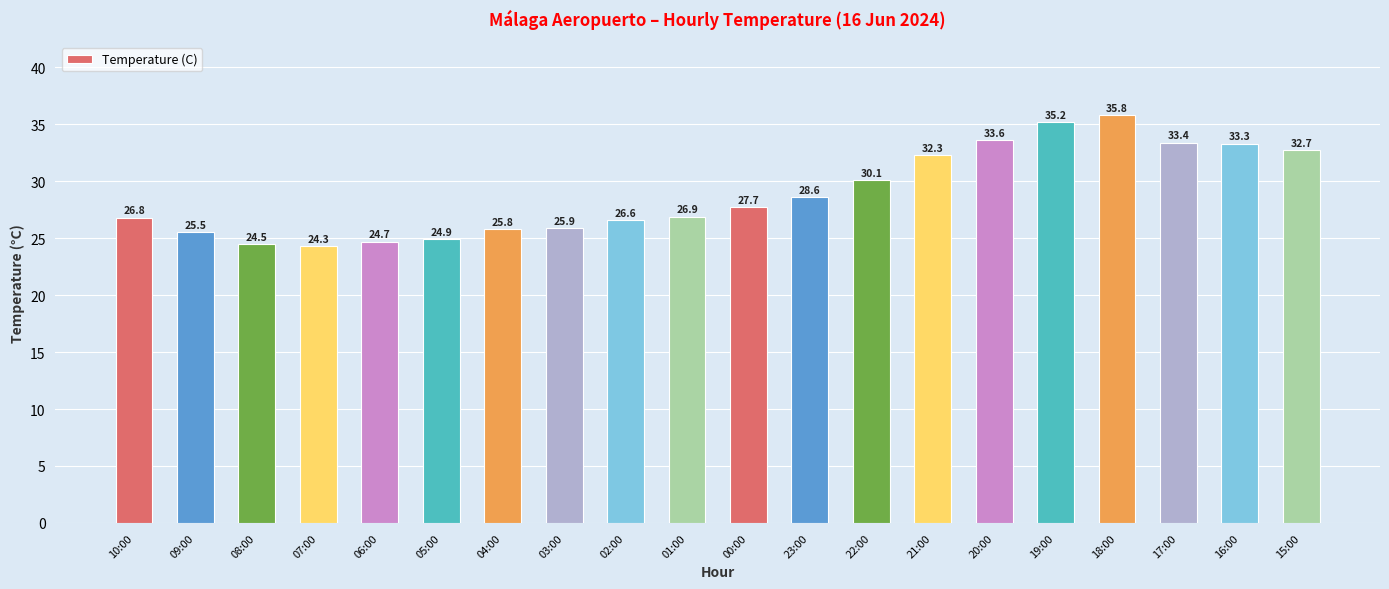

What is the value of the 7th bar from the left?

25.8